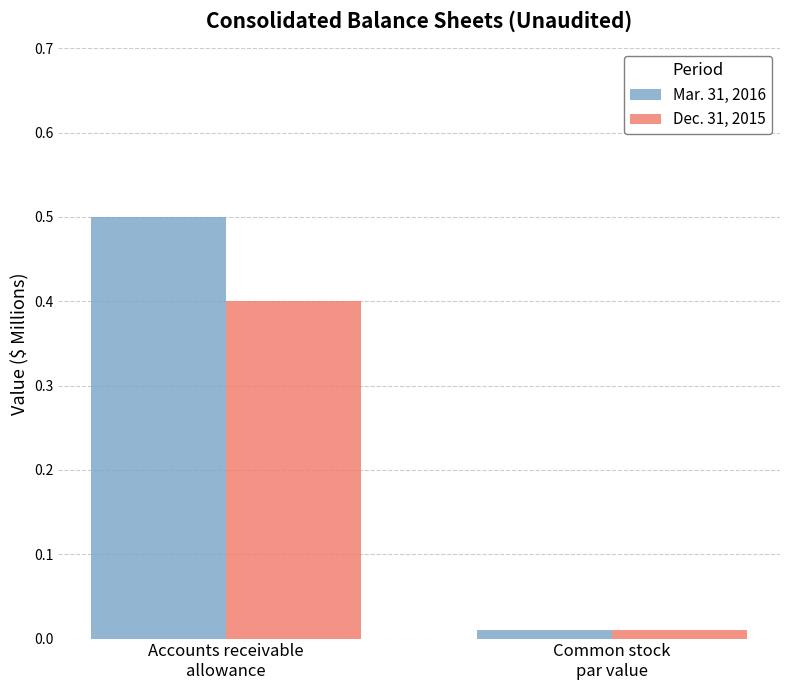

Which series has the widest spread of values?

Mar. 31, 2016